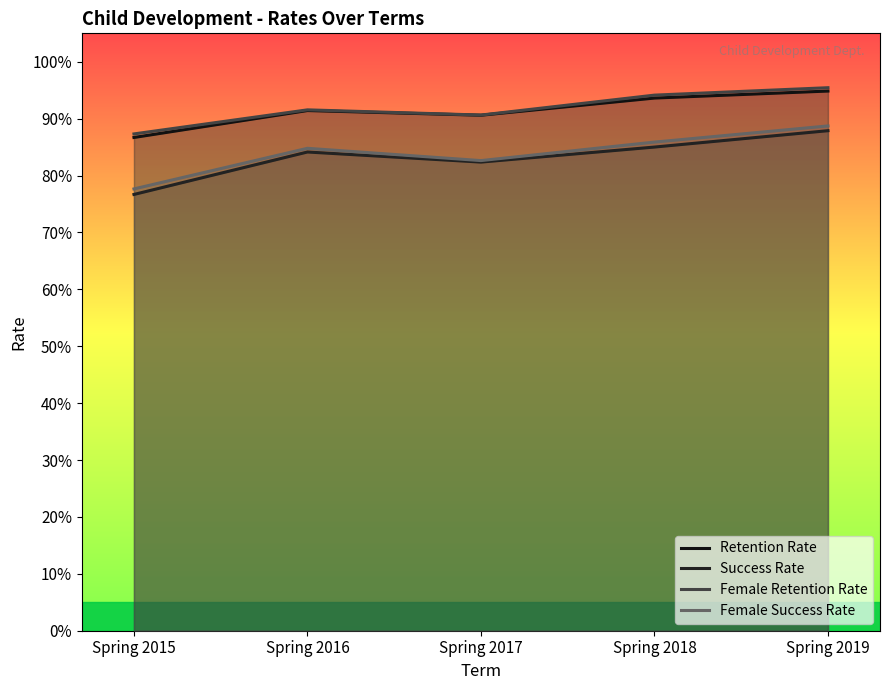

True or false: Success Rate and Female Retention Rate cross at least once.

False